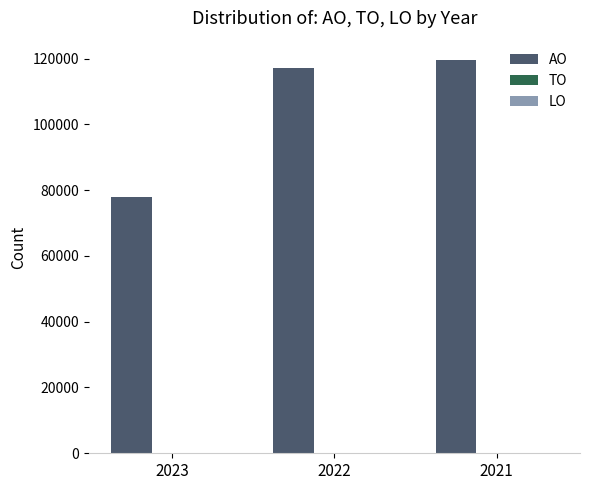

Reading right to left, extract all data points from this chart.

119453	117000	78000